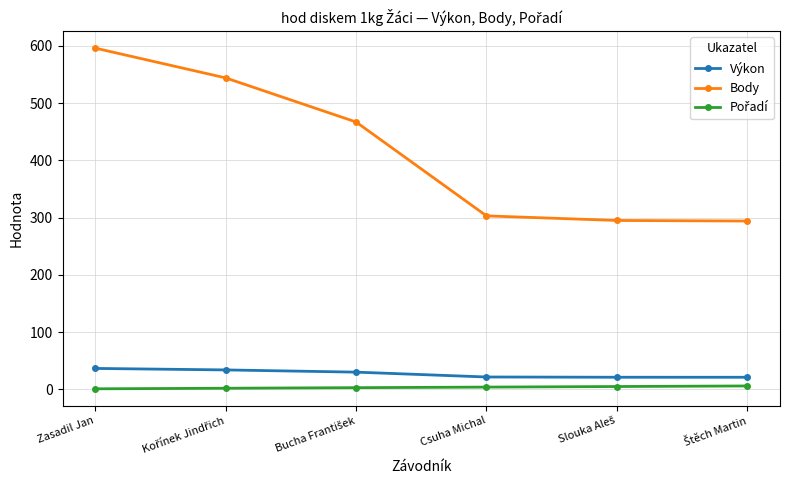

What is the difference between the maximum and minimum values in the Výkon series?

15.4